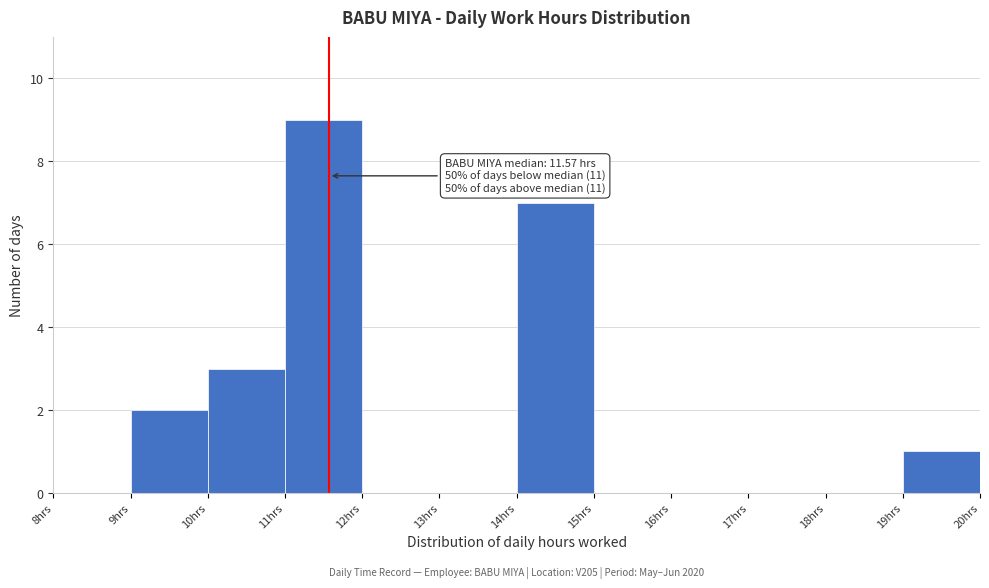

Which range on the x-axis has the tallest bar?

11 to 12